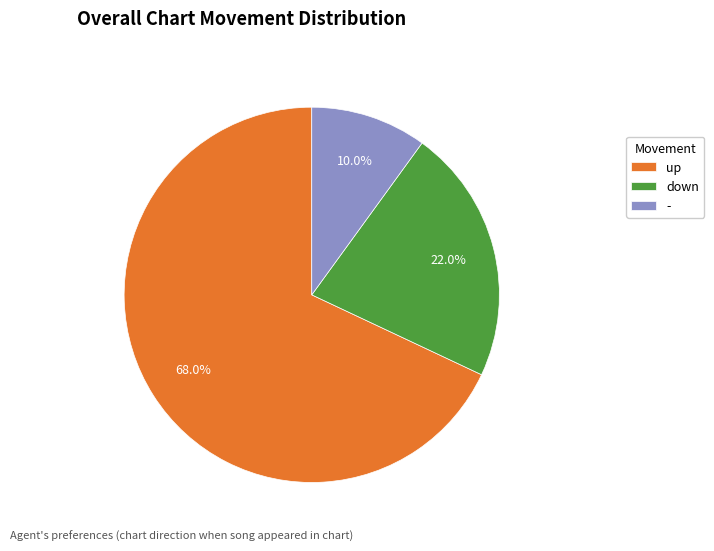

Does up represent more than half of the total?

Yes